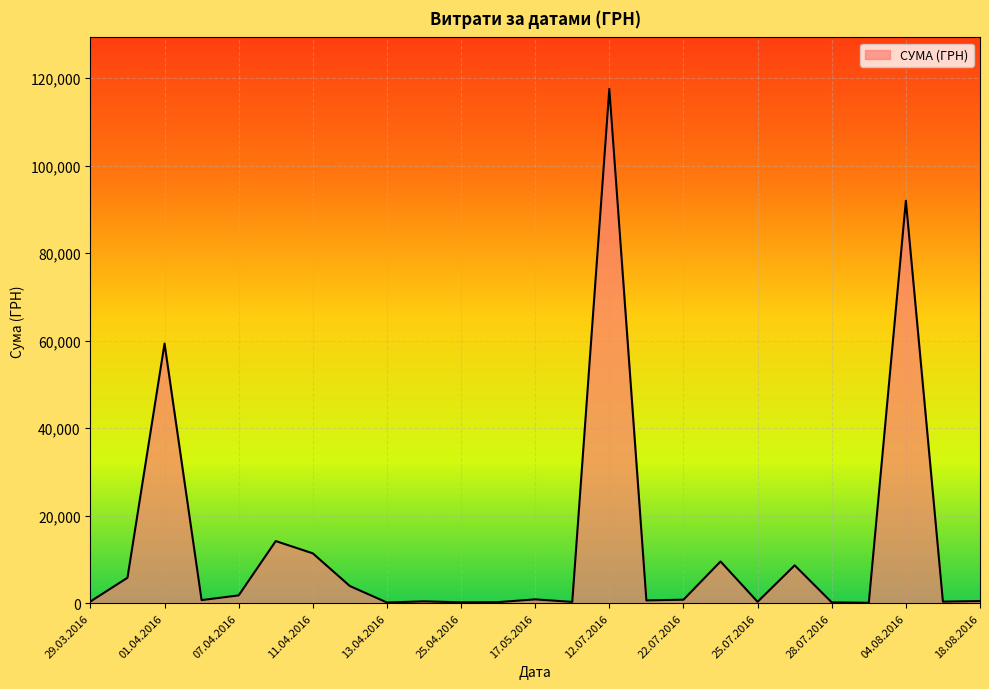

Which label corresponds to the largest value in the chart?

12.07.2016